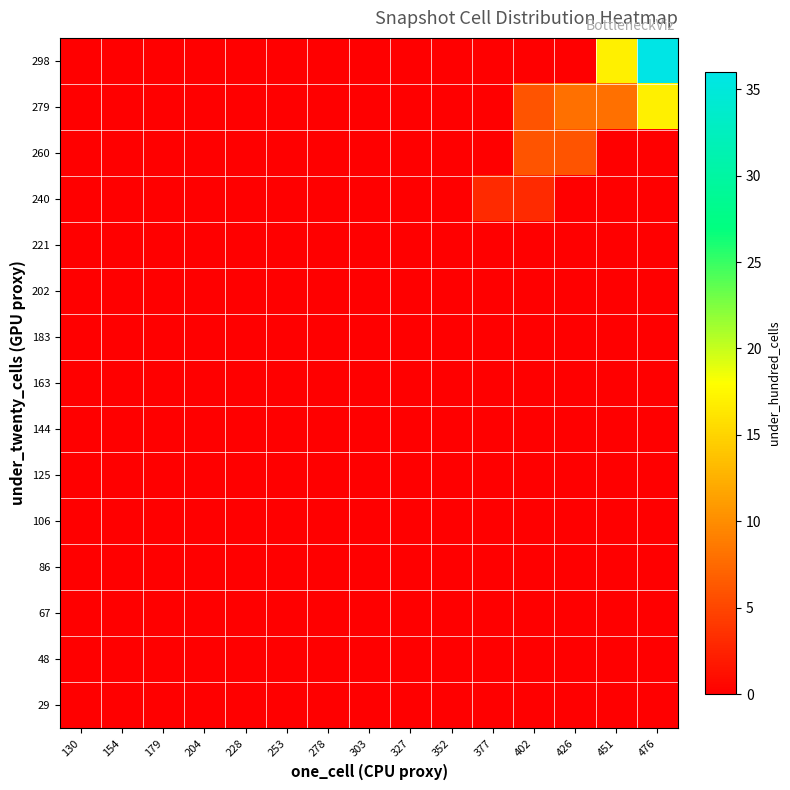

Which label corresponds to the largest value in the chart?

476